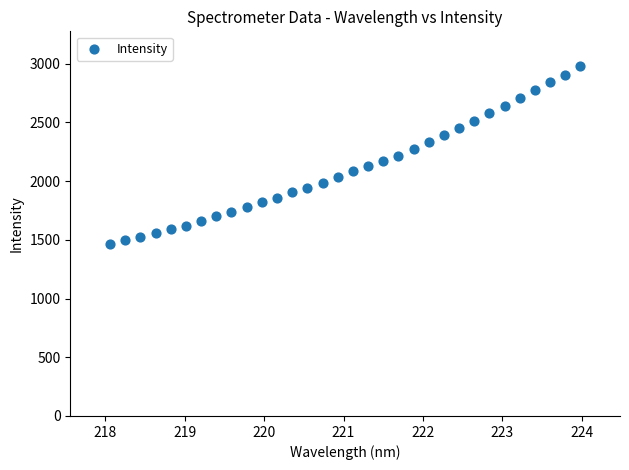

What is the range of Y values (max minus min)?

1511.4